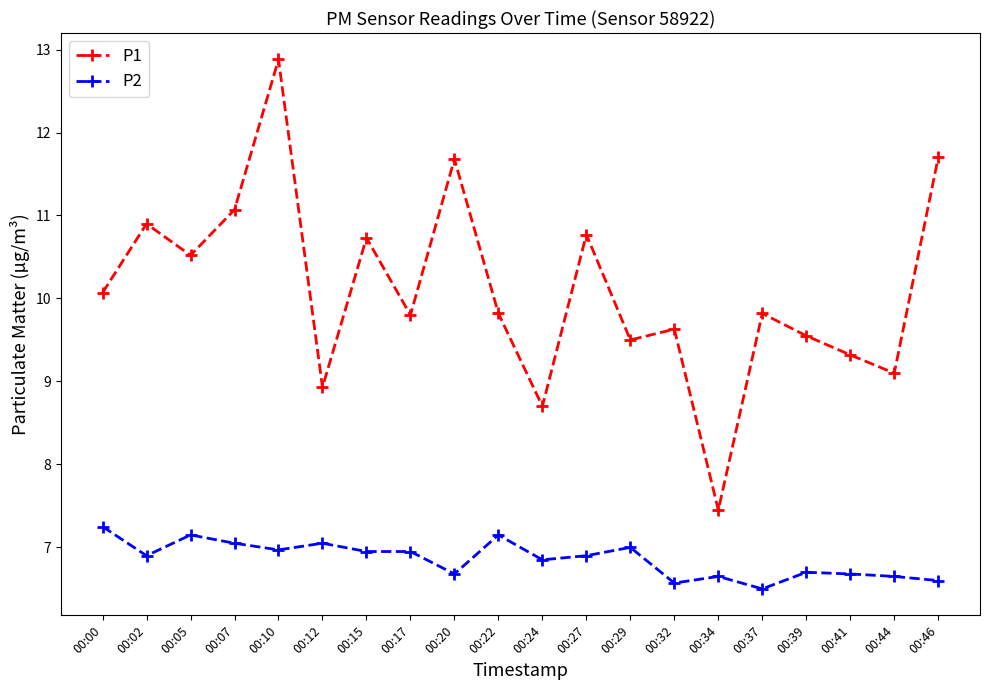

Is the value of P2 at 00:17 greater than the value of P1 at 00:17?

No